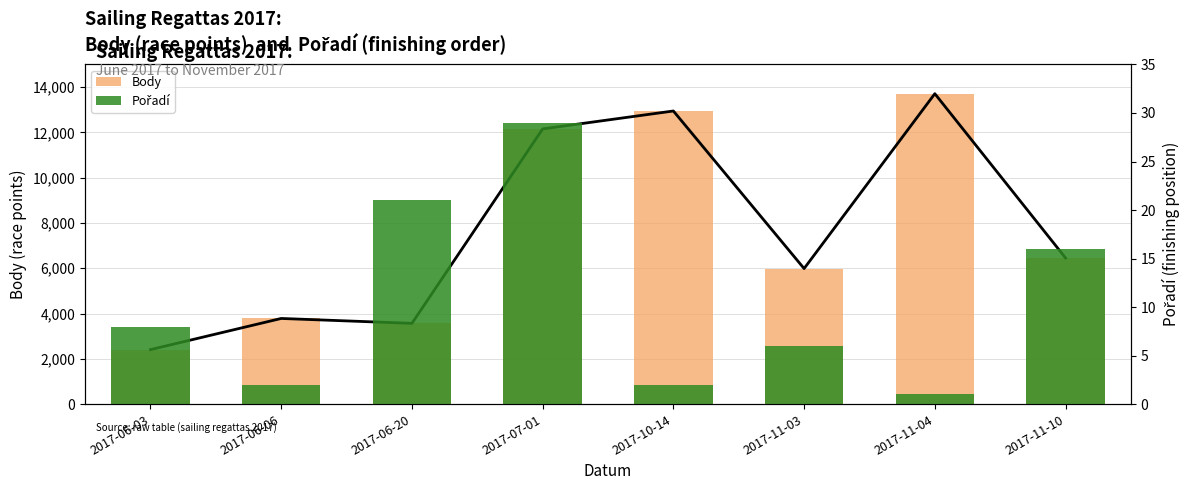

List the series in order of their overall mean, lowest first.

Pořadí, Body